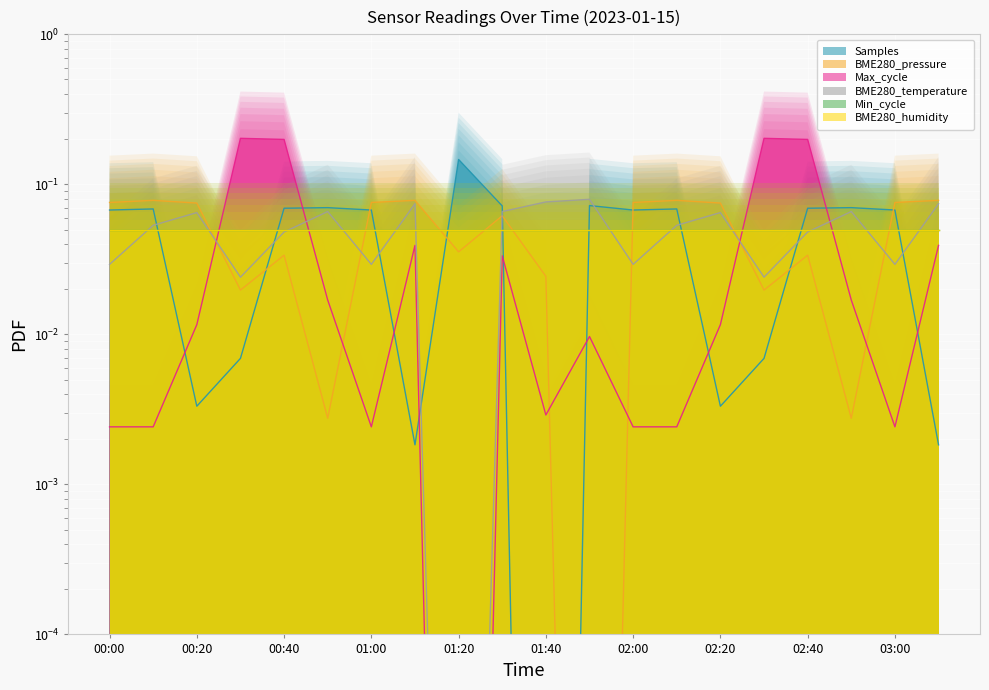

How many categories are shown in the chart?

20